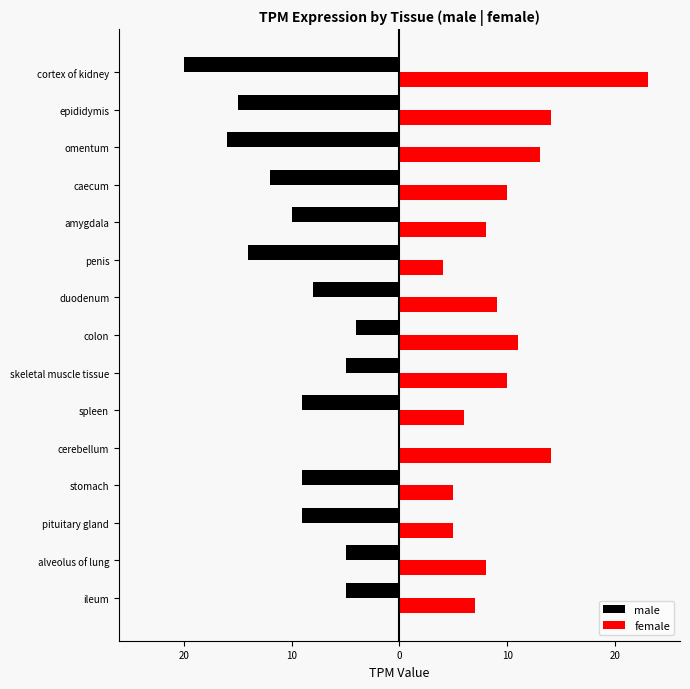

What are all the series names shown in the legend?

male, female